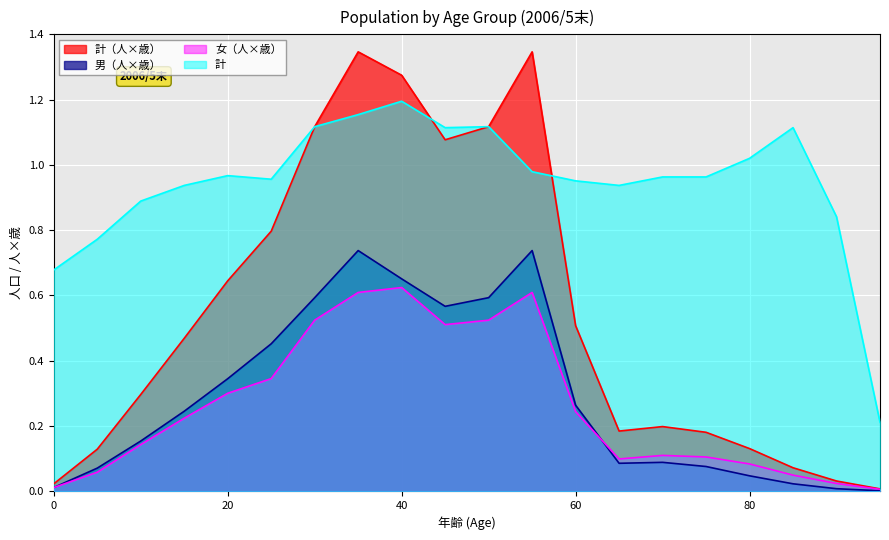

Which label corresponds to the largest value in the chart?

35